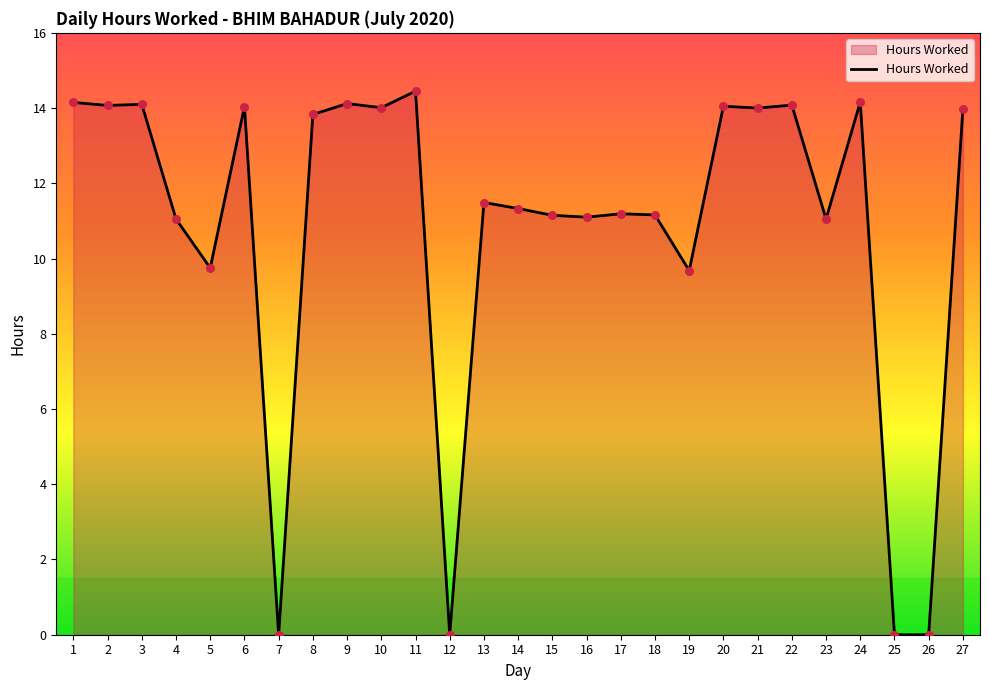

Which has a higher value, 19 or 21?

21